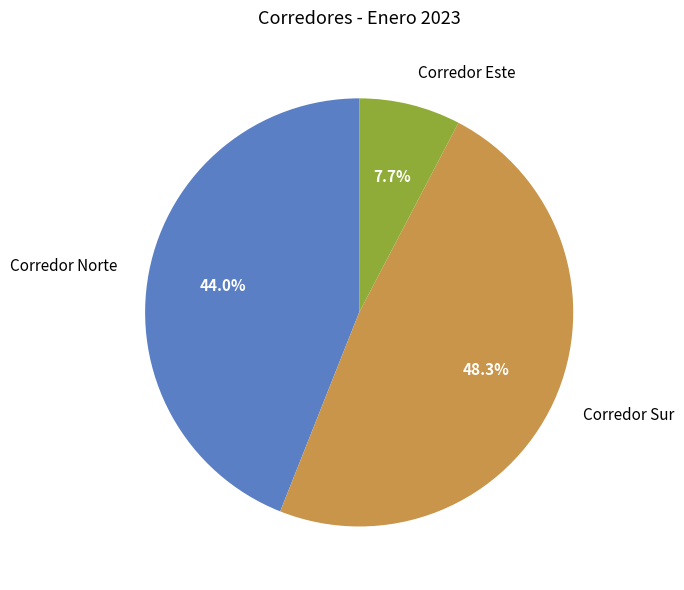

What is the ratio of the value at Corredor Este to the value at Corredor Norte?

0.2